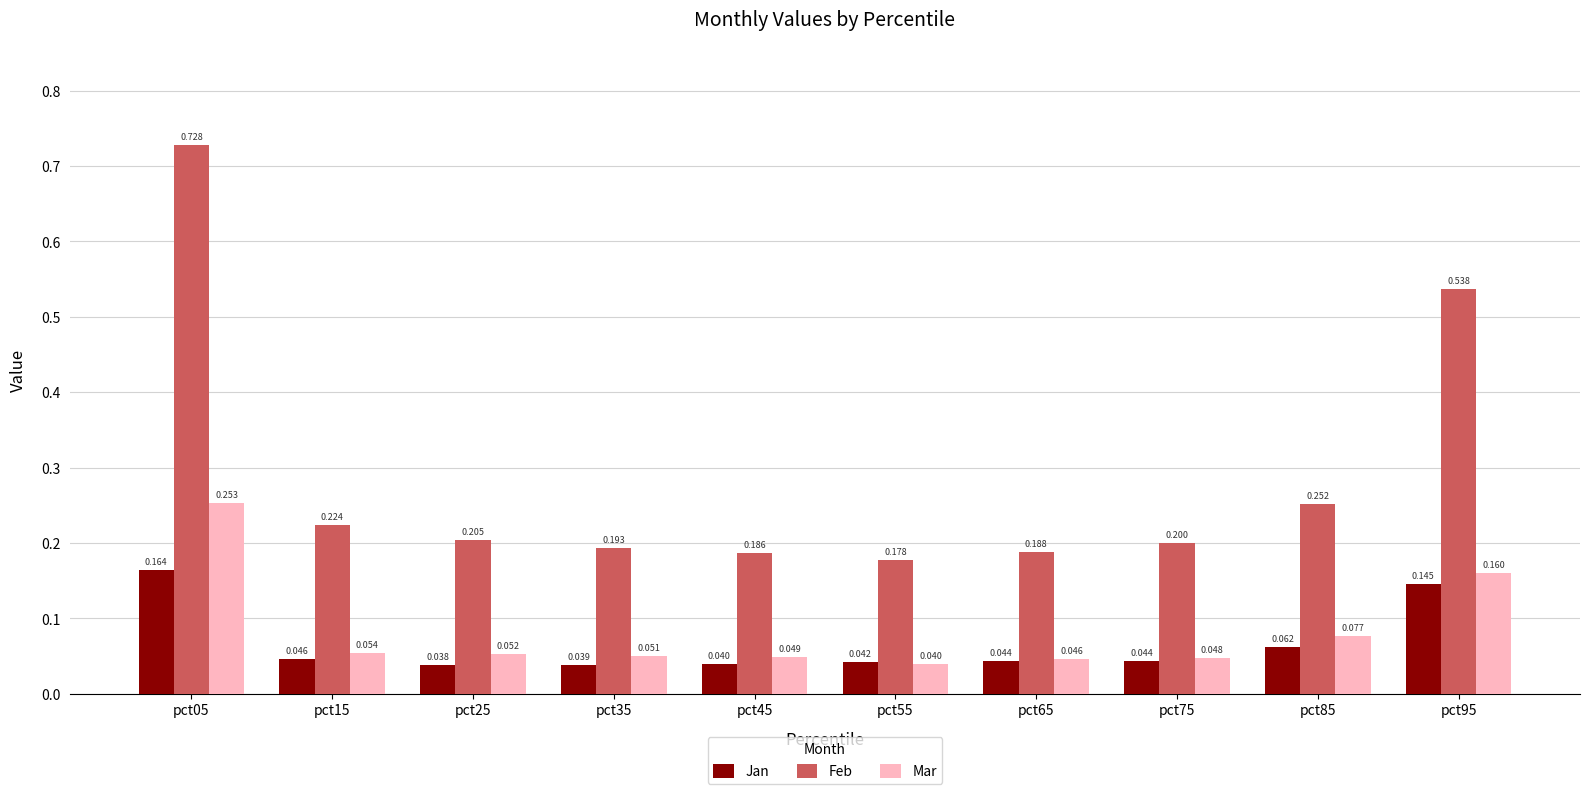

Count the Mar values in the range 0 to 1.

10